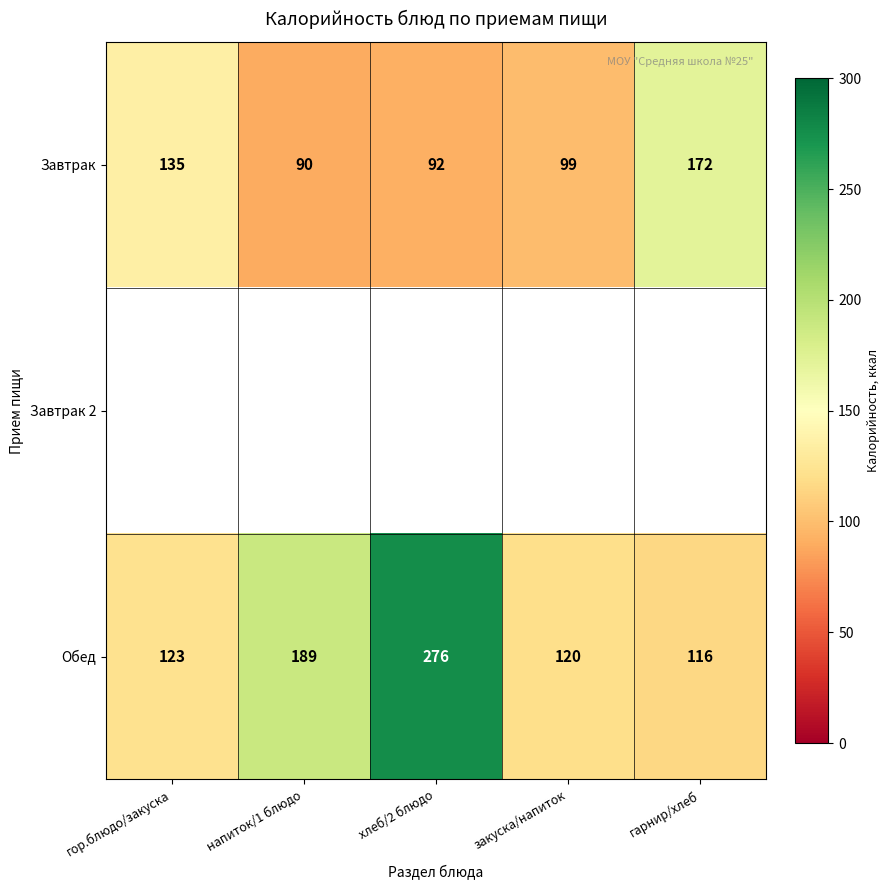

Is the value of Обед at закуска/напиток greater than the value of Завтрак at закуска/напиток?

Yes